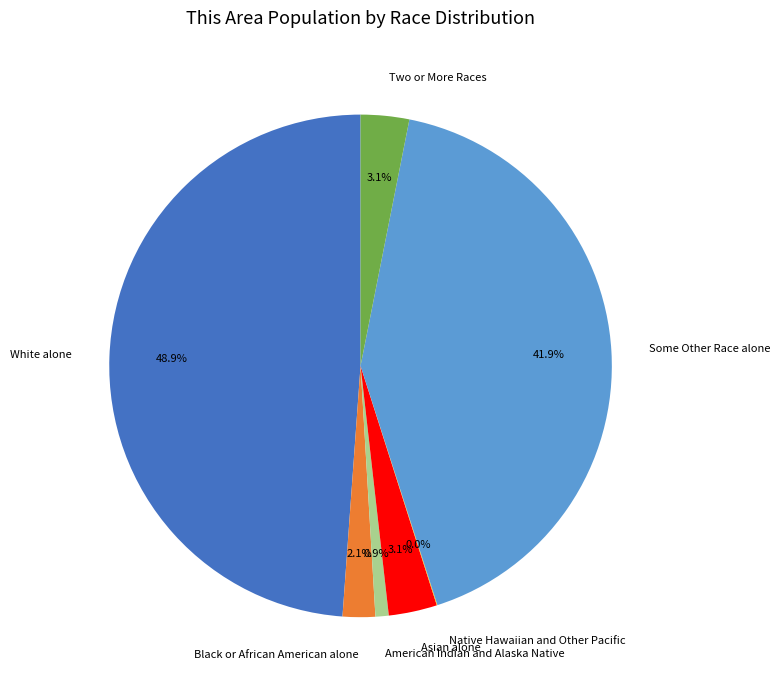

What is the largest slice in the pie chart?

White alone